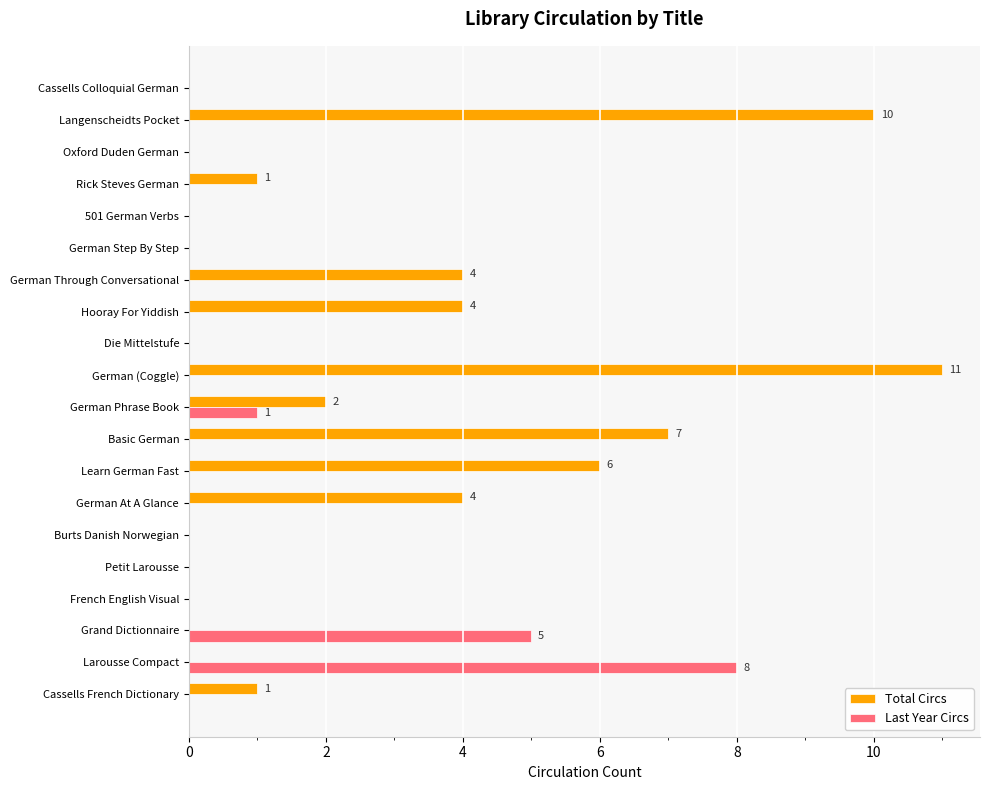

Which series has the largest total across all categories?

Total Circs